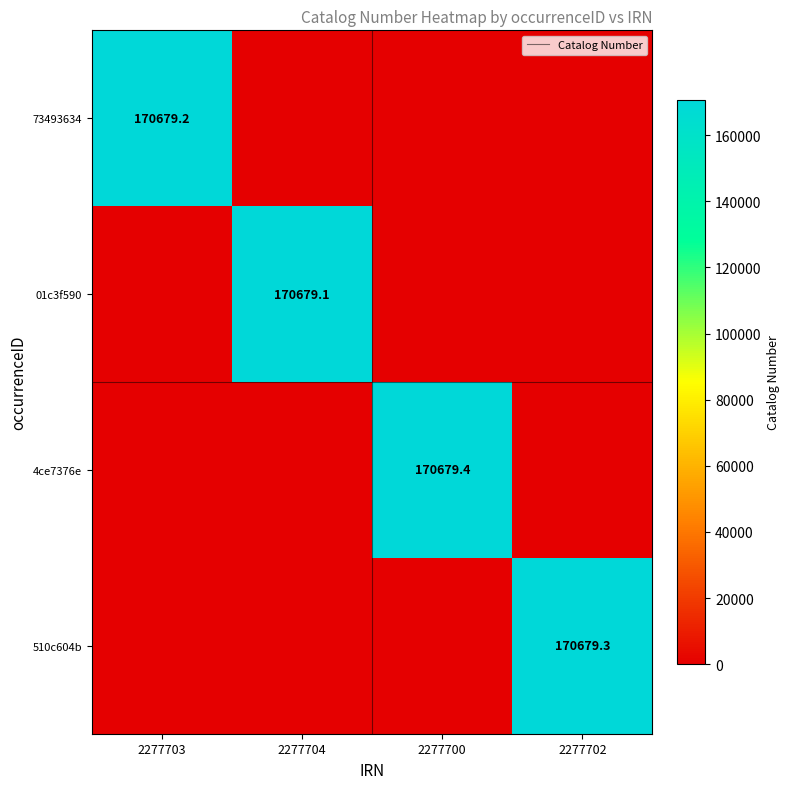

True or false: 510c604b has a value of 284757.4 at 2277702.

False